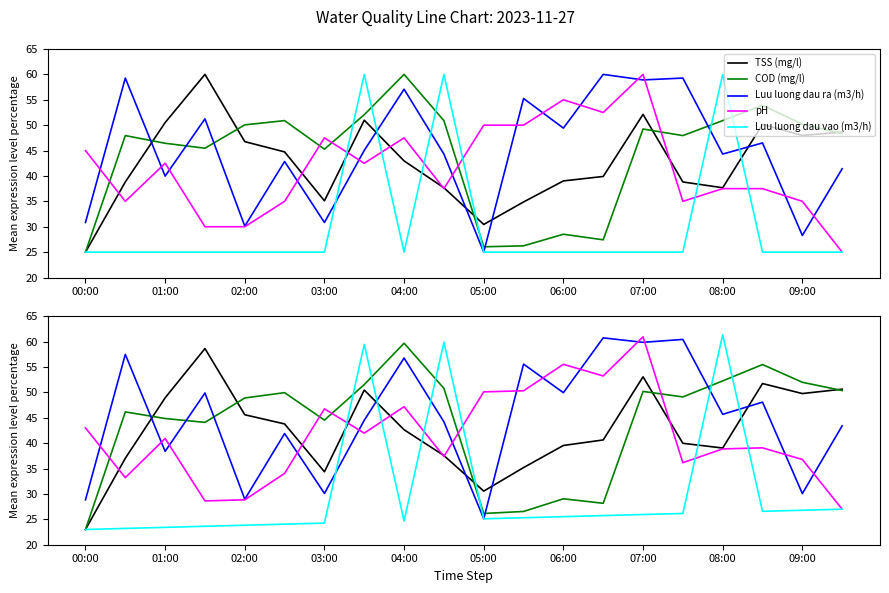

At how many categories does at least one series exceed 27?

20